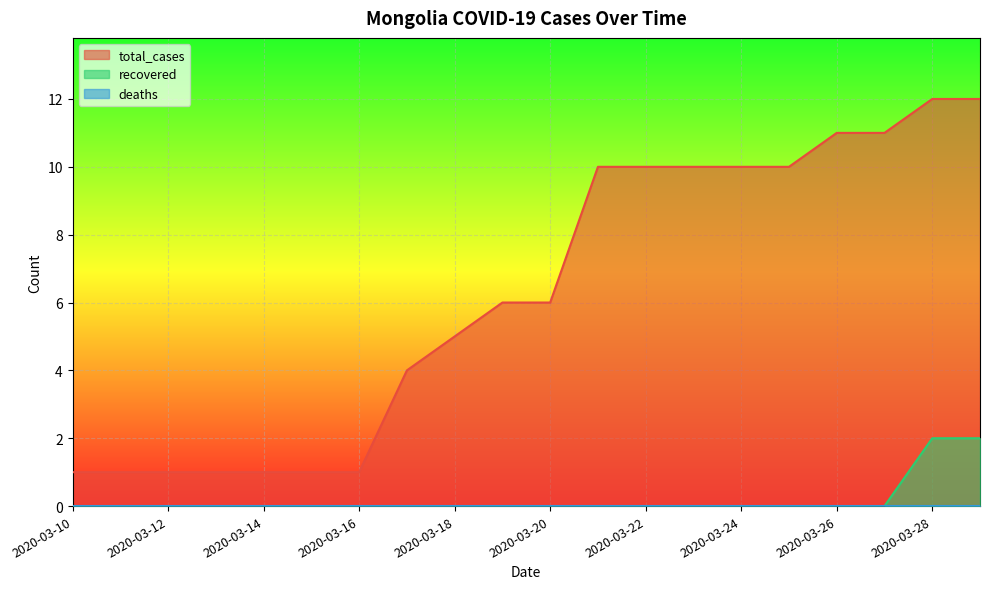

True or false: total_cases has more than 1 points higher than both neighbors.

False